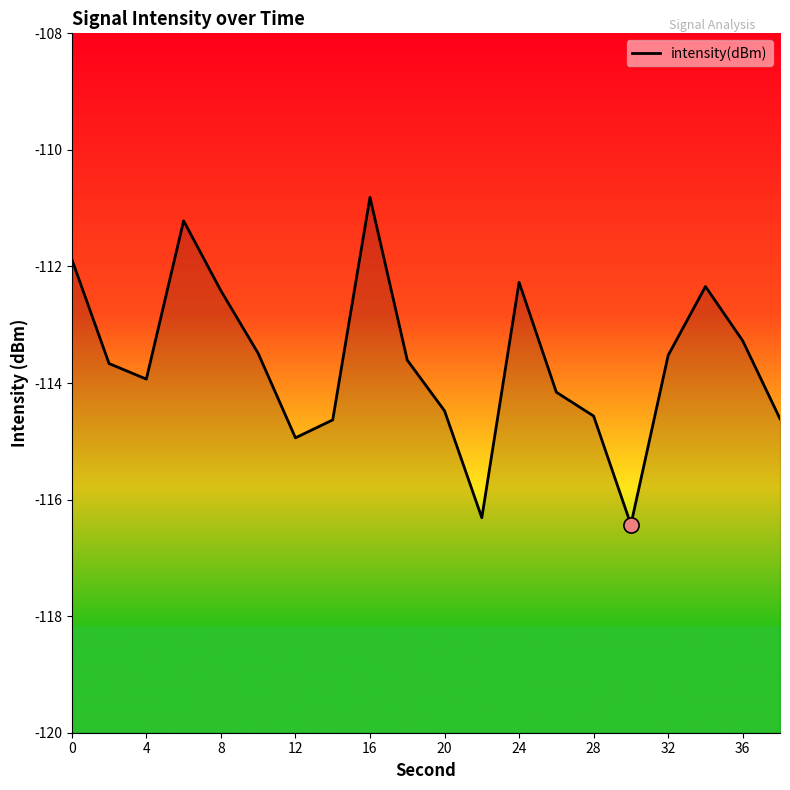

Which has a higher value, 4 or 8?

8